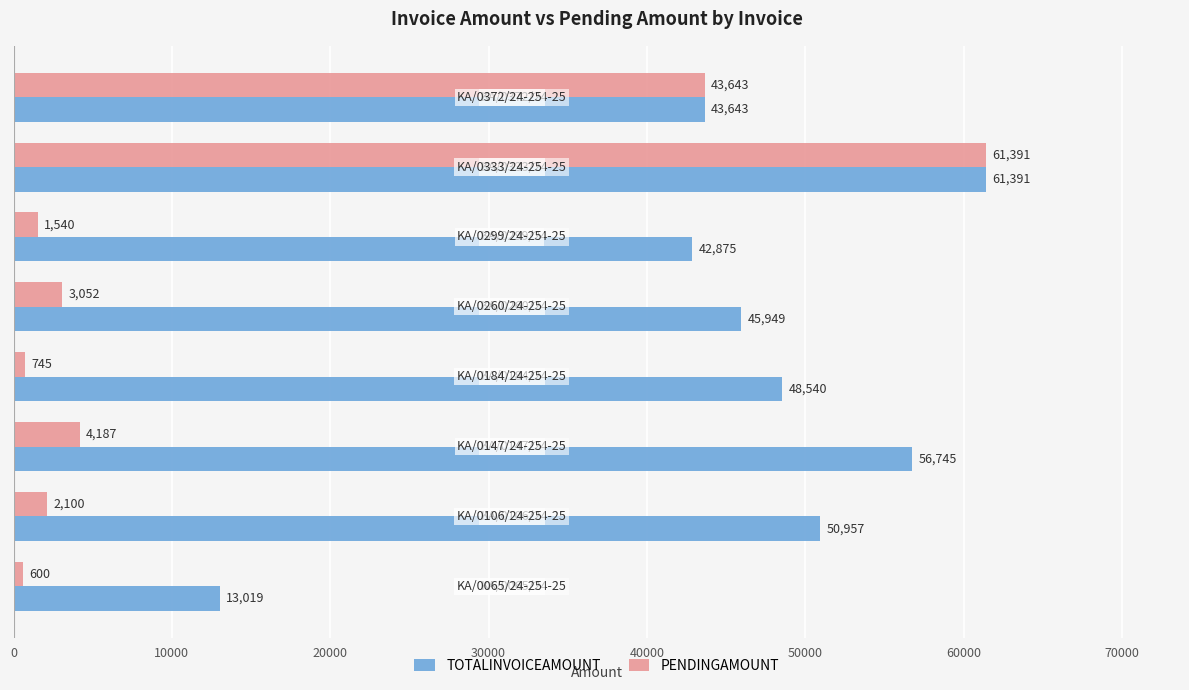

What is the difference between the maximum and minimum values in the PENDINGAMOUNT series?

60791